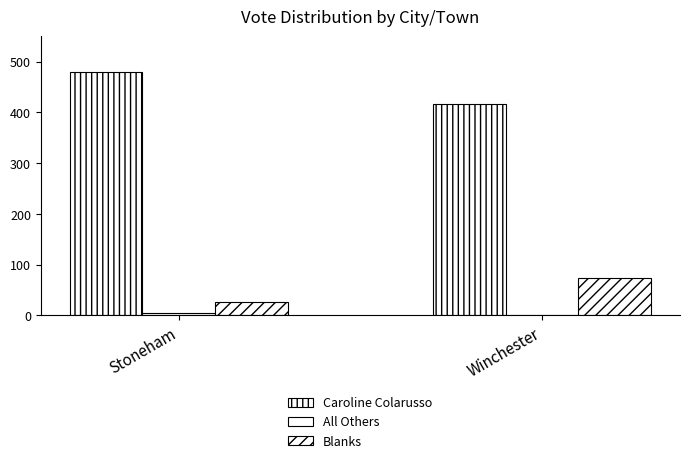

At how many categories does at least one series exceed 142?

2